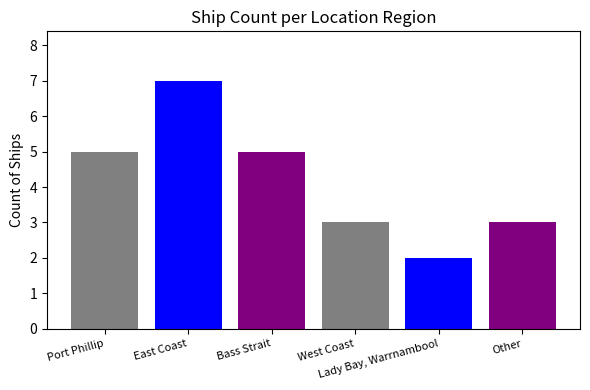

Reading left to right, what are all the values shown in this chart?

Port Phillip=5	East Coast=7	Bass Strait=5	West Coast=3	Lady Bay, Warrnambool=2	Other=3